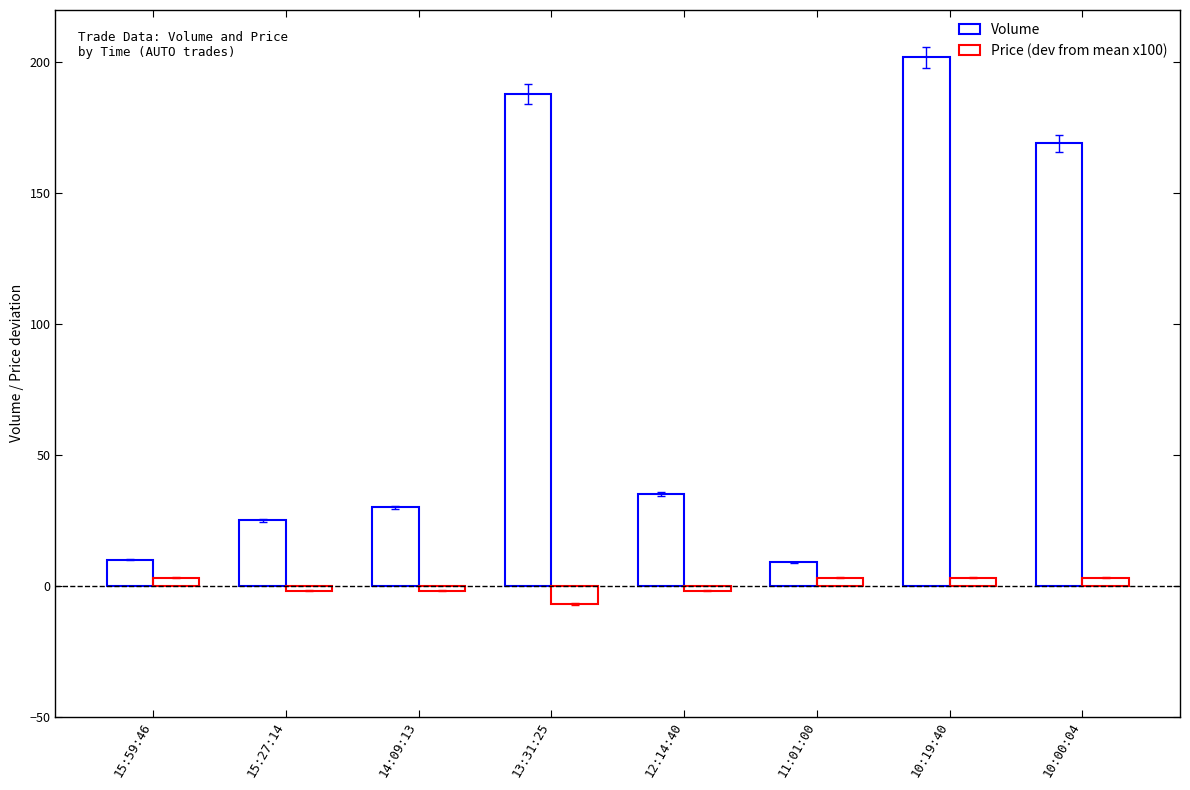

How many distinct data groups are displayed?

2